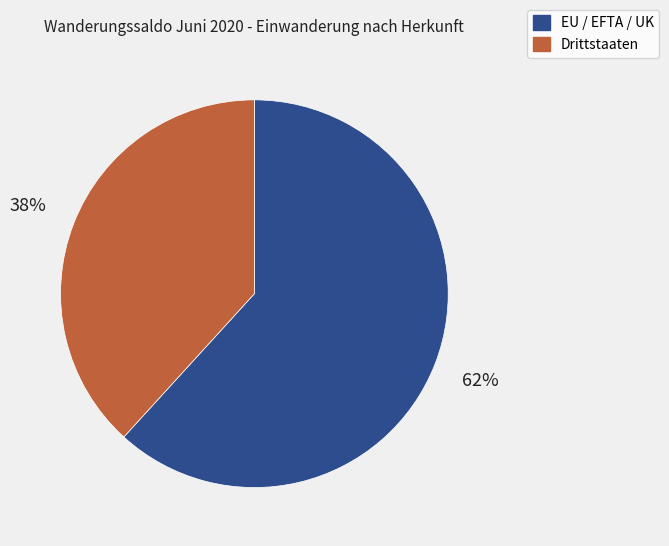

To the nearest percent, what is the difference between the largest and smallest slice percentages?

24%